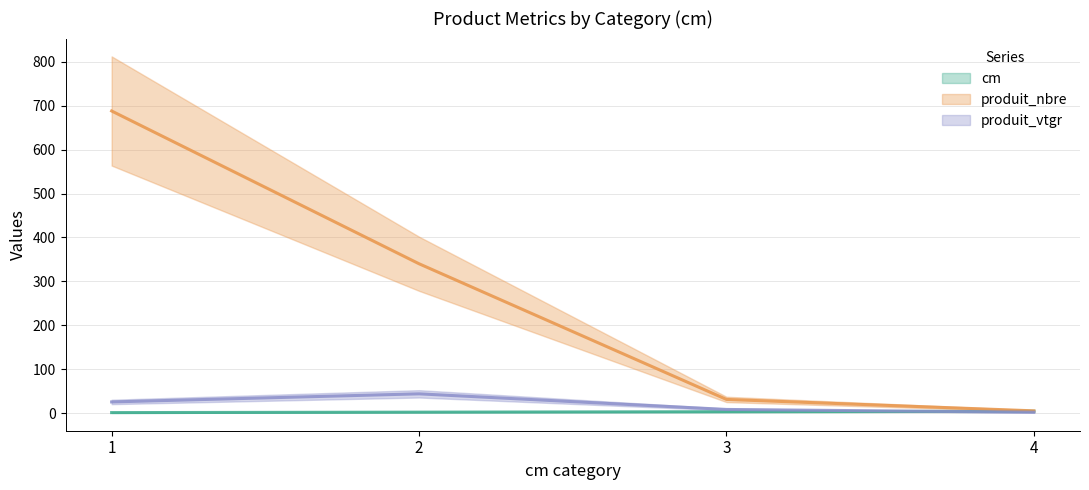

Between which two adjacent categories do produit_vtgr and cm first intersect?

3 and 4